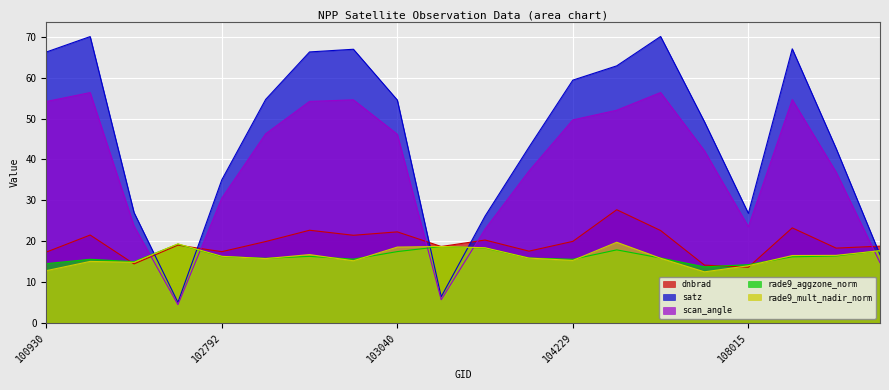

True or false: rade9_aggzone_norm has a value of 29.1 at 102792.

False